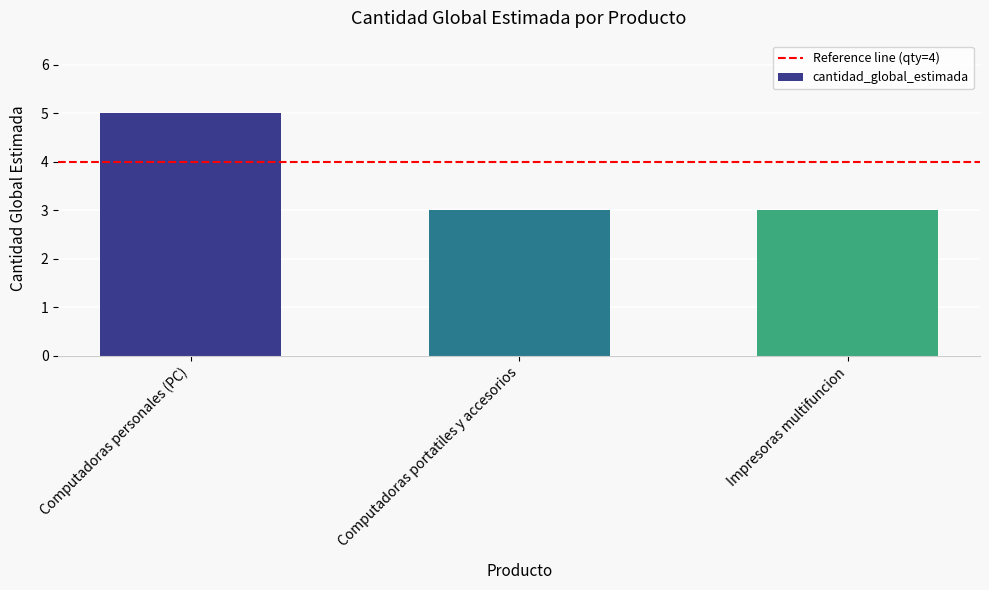

What is the smallest value displayed?

3